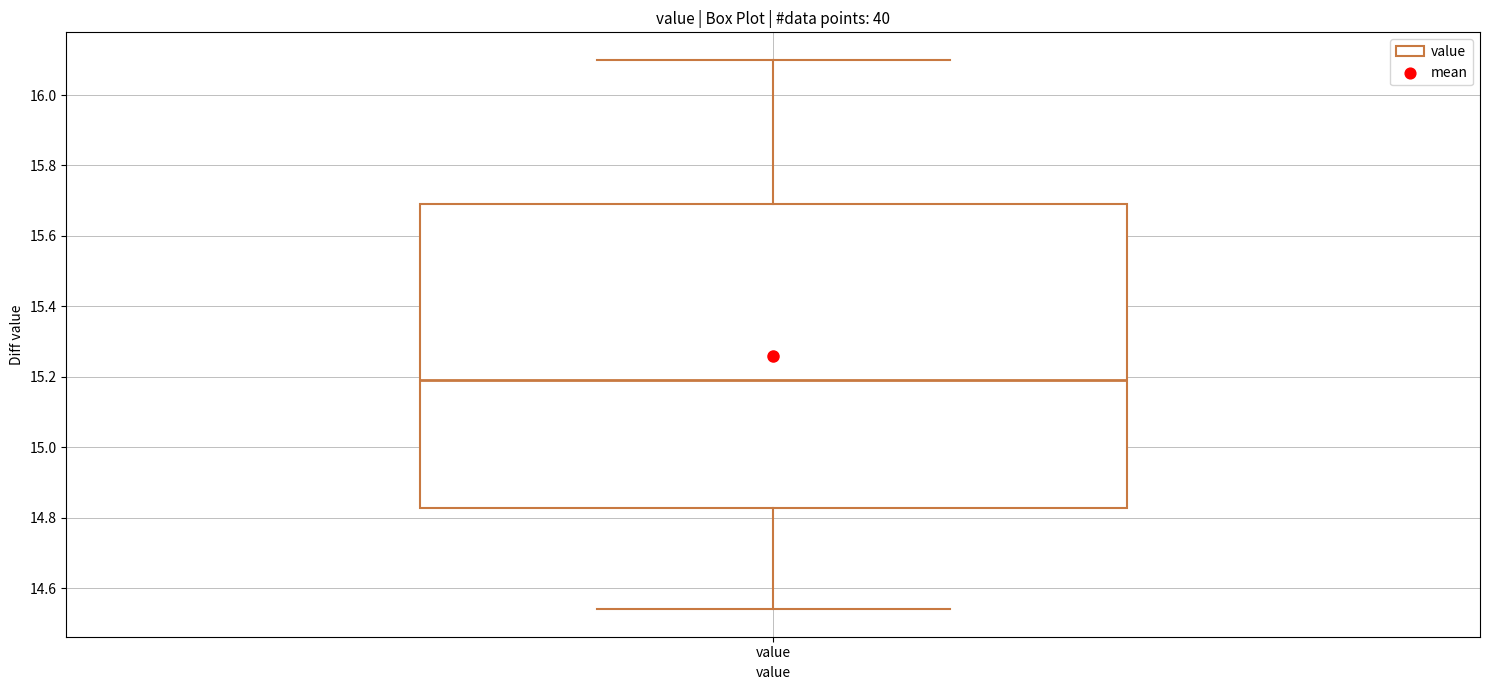

Where does the upper whisker of the box for value end on the y-axis? The values are not printed on the chart, so give them approximately, as read against the axis.

16.10